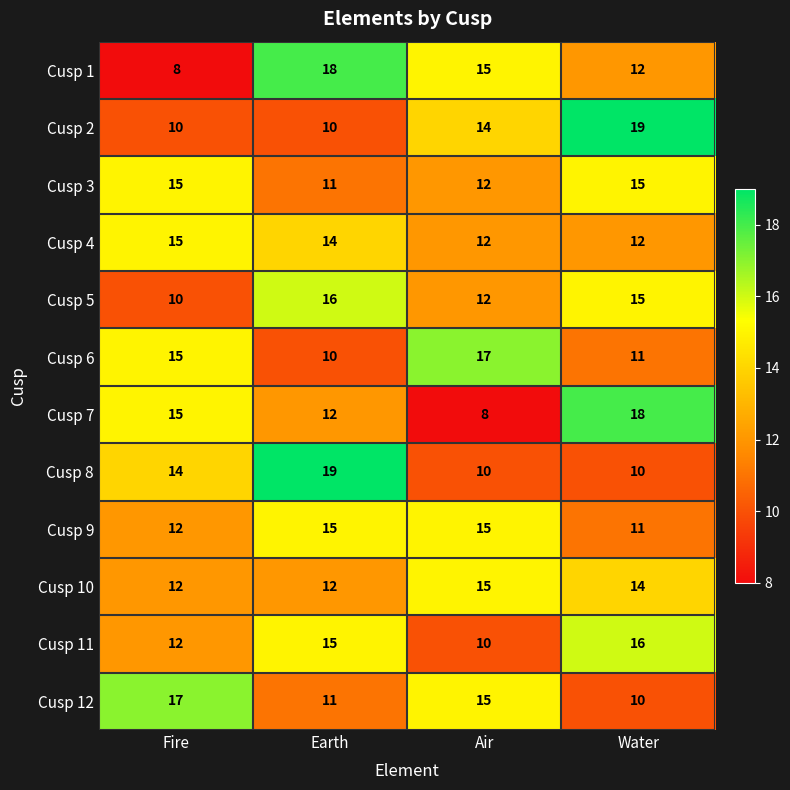

Read the Cusp 2 value at Fire.

10